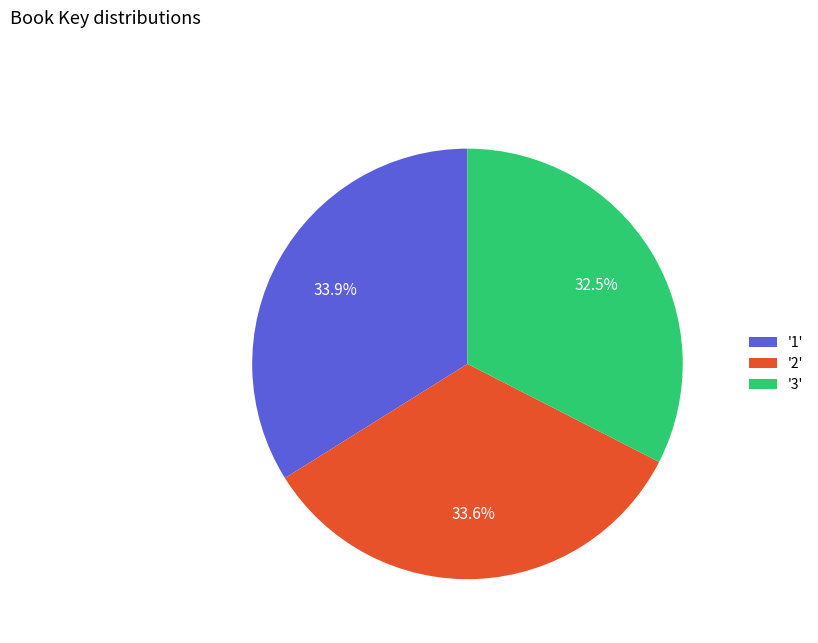

Do '2' and '1' together represent more than half of the pie?

Yes